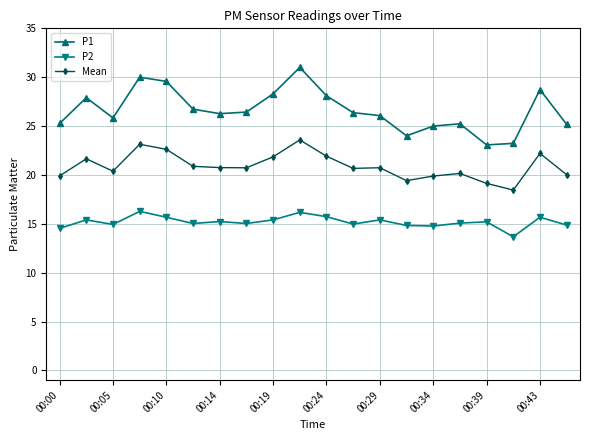

What is the average value of the Mean series?

20.9